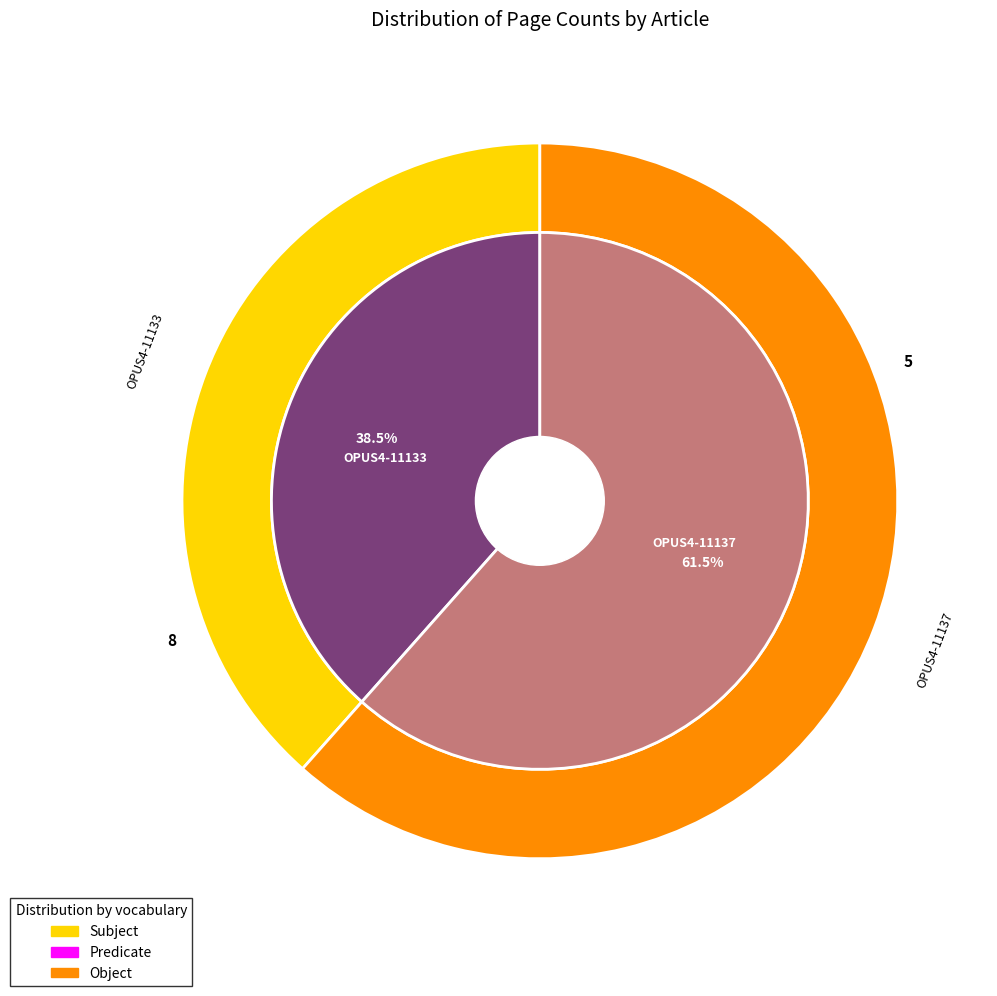

What is the ratio of the value at OPUS4-11137 to the value at OPUS4-11133?

1.6